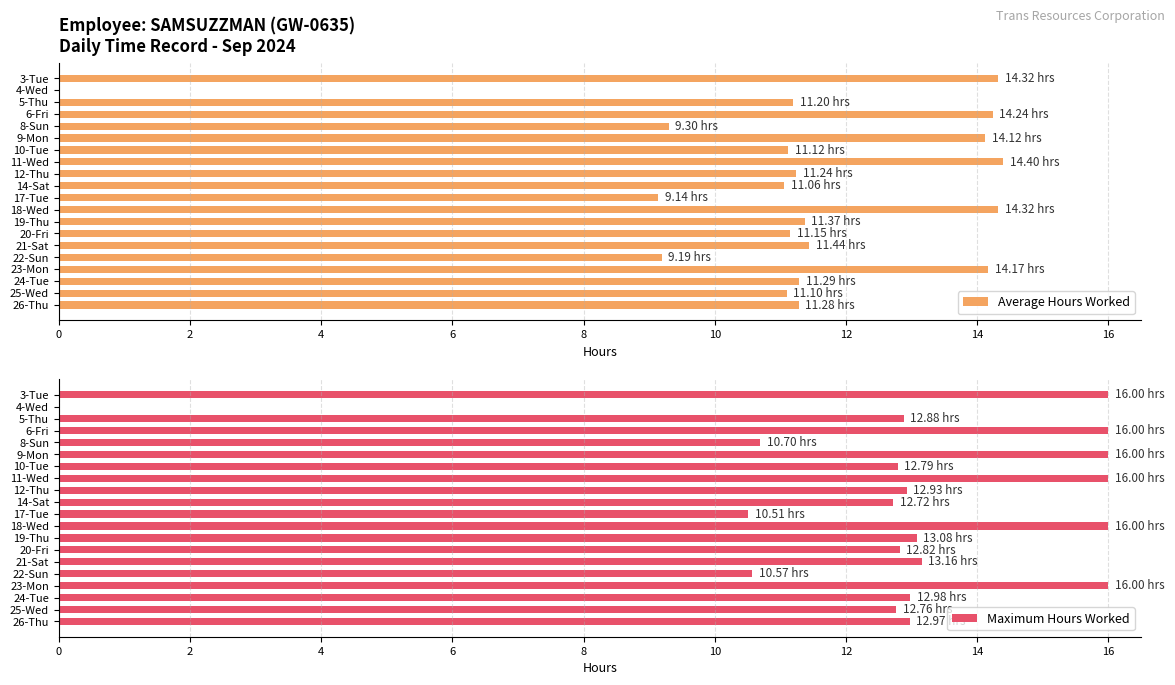

What is the sum of all Maximum Hours Worked values?

256.9